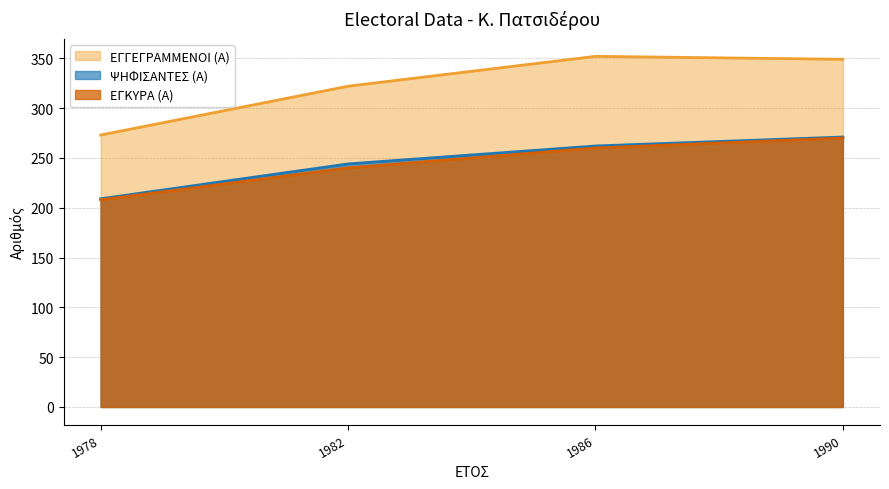

How many distinct data groups are displayed?

3